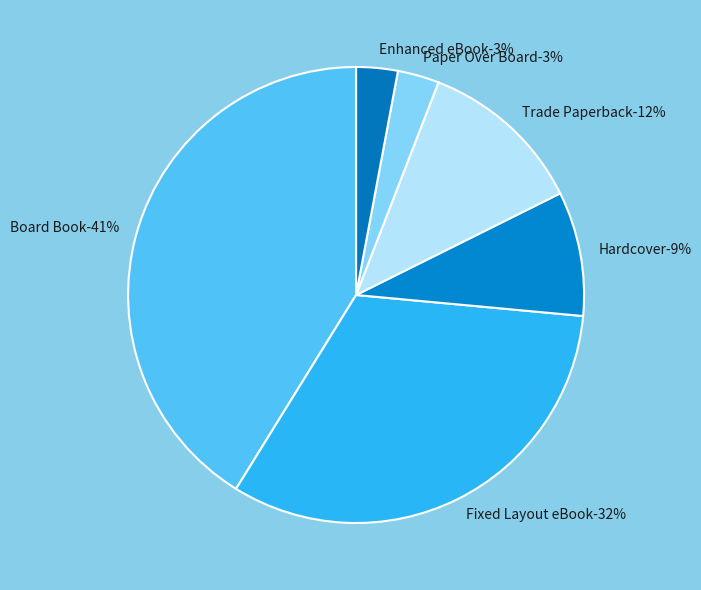

To the nearest percent, what is the difference between the largest and smallest slice percentages?

38%